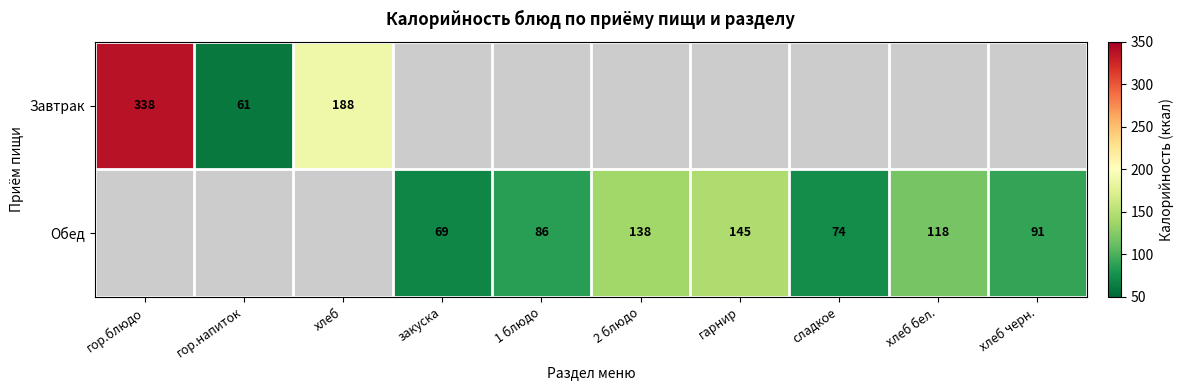

Is the value of Завтрак at хлеб greater than the value of Обед at гарнир?

Yes